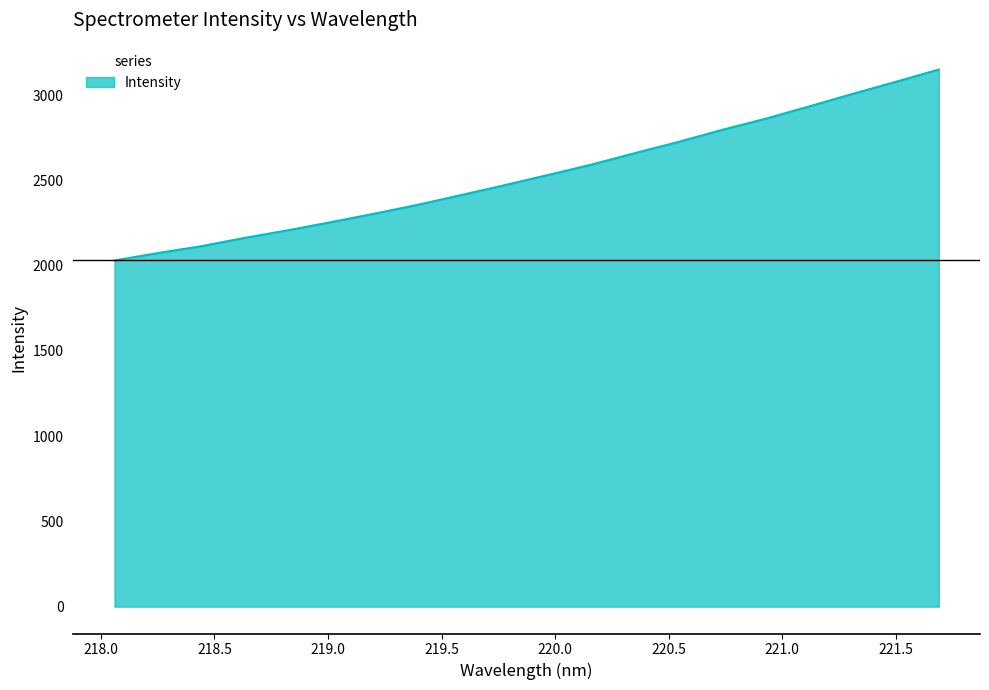

What is the difference between the maximum and minimum values?

1119.8